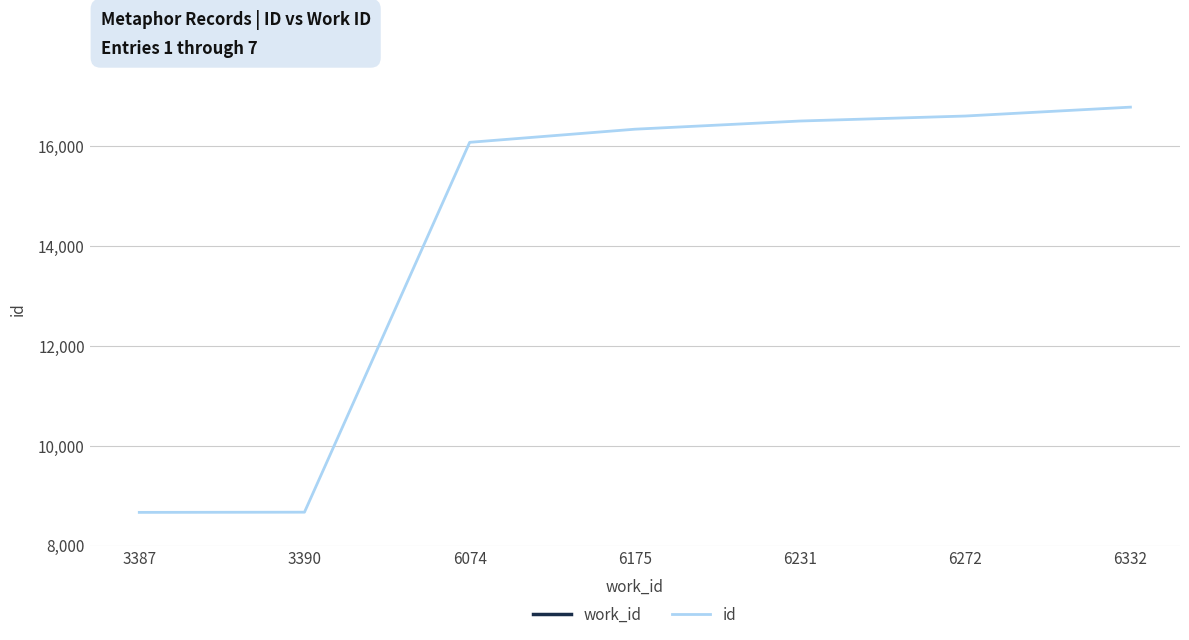

What is the approximate value of id at 3390, to the nearest 50?

8650